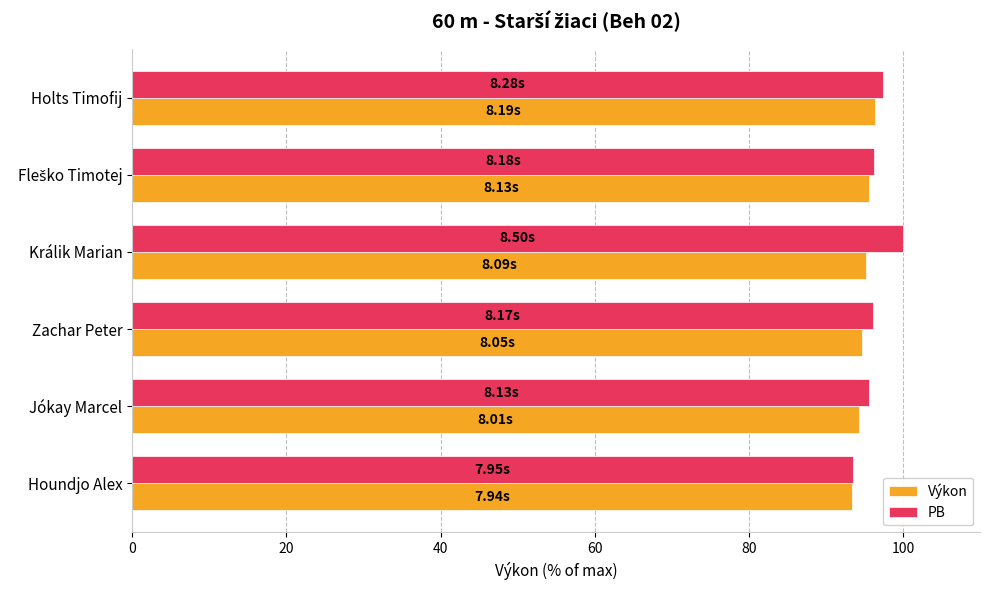

How many categories are shown in the chart?

6